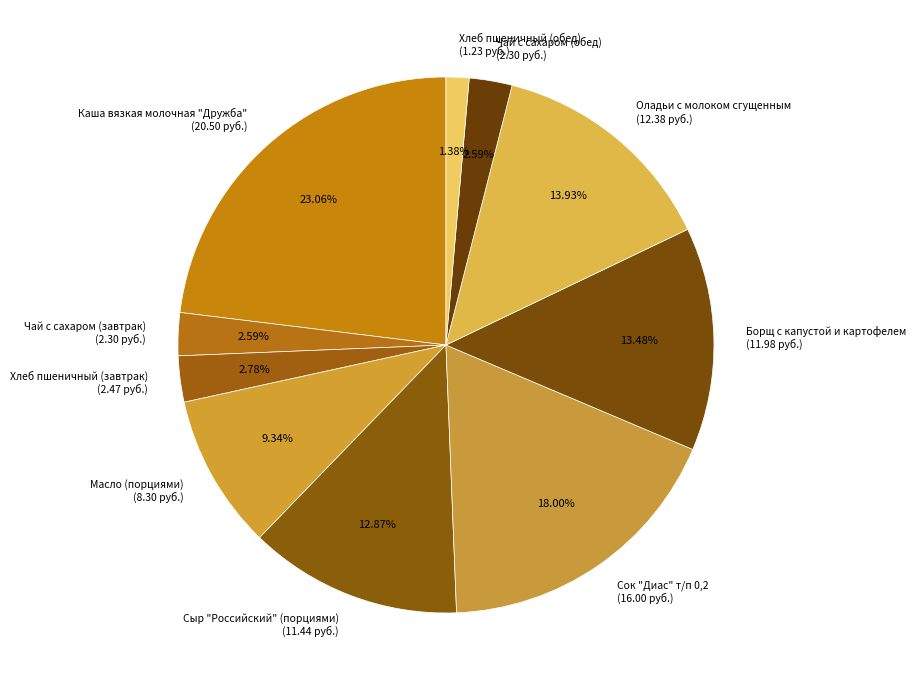

How much of the chart is everything except Оладьи с молоком сгущенным?

86.1%